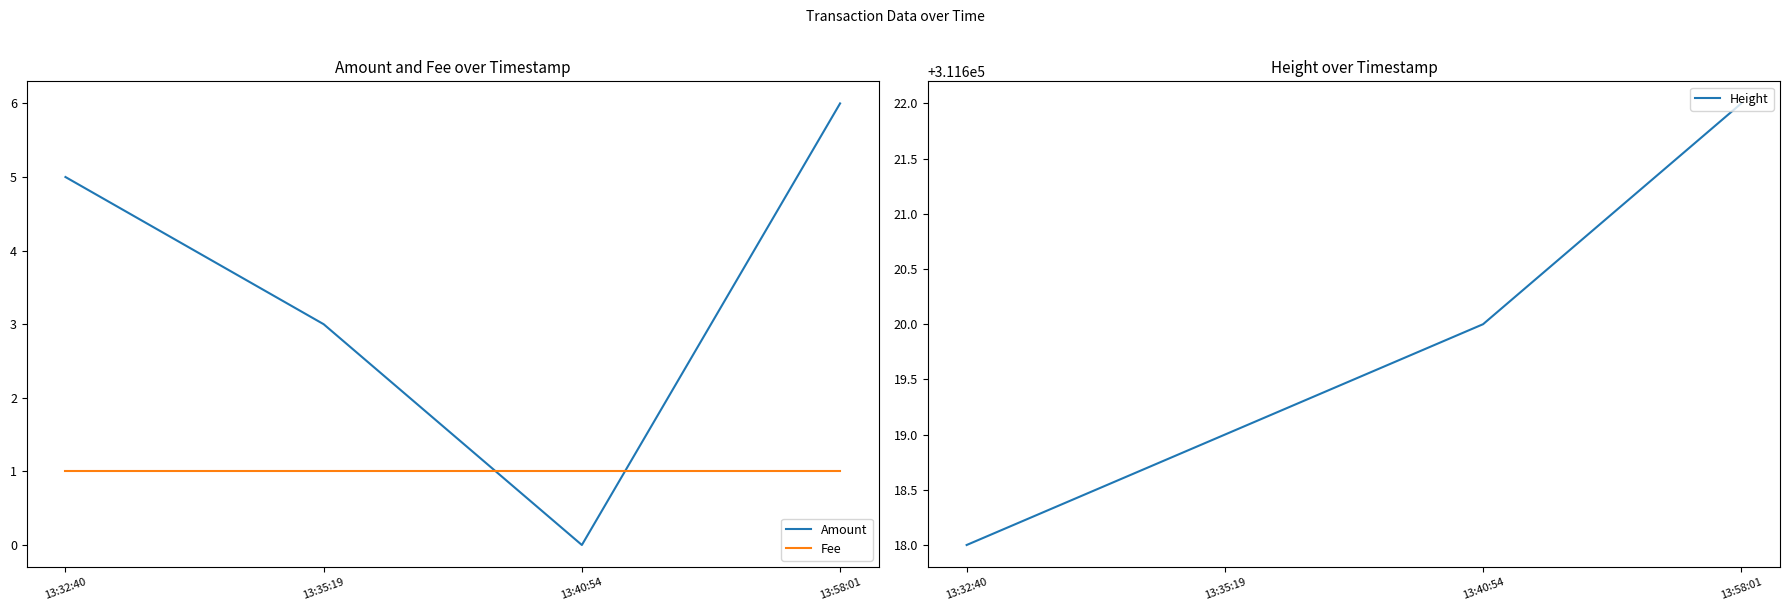

What is the lowest value of the Height series?

311618